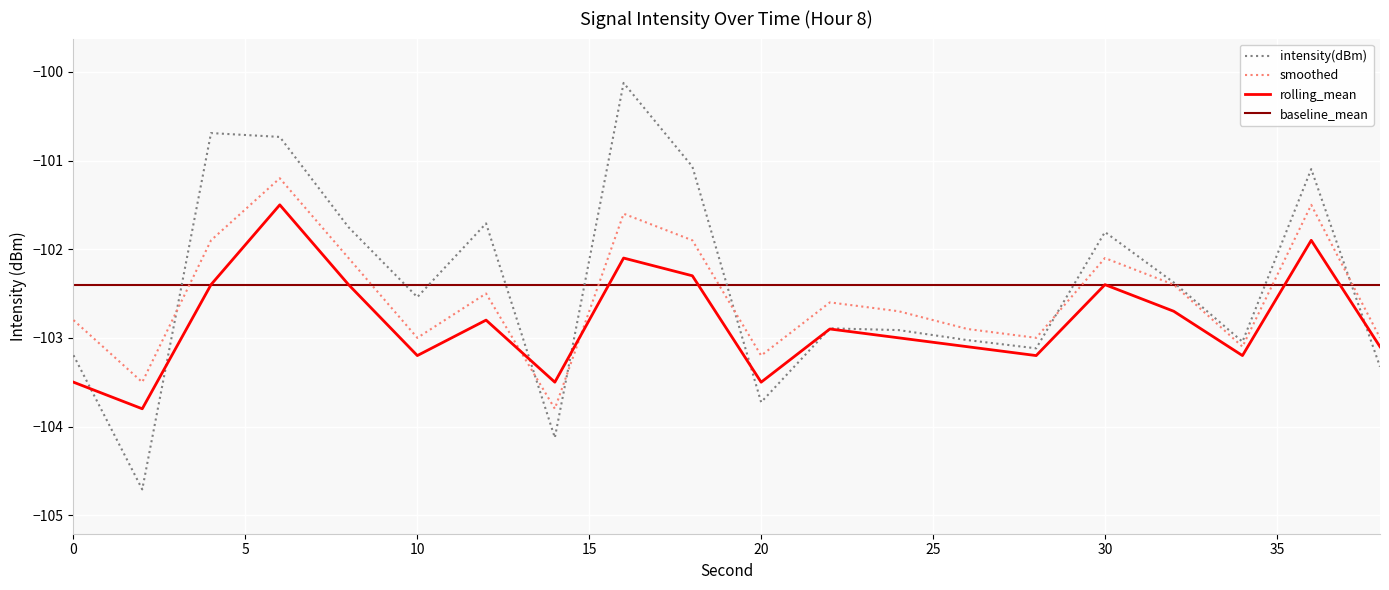

What is the average value of the rolling_mean series?

-102.8